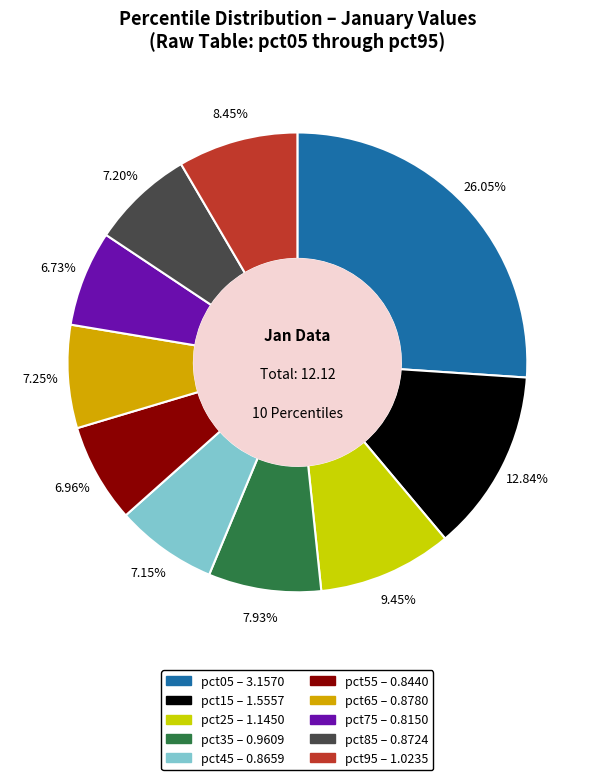

To the nearest percent, what is the difference between the largest and smallest slice percentages?

19%